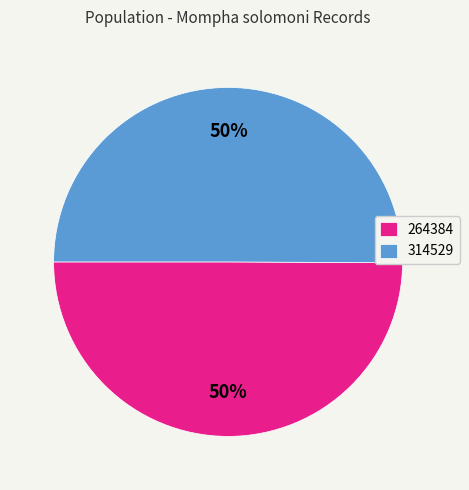

True or false: 314529 accounts for 50% of the total.

True